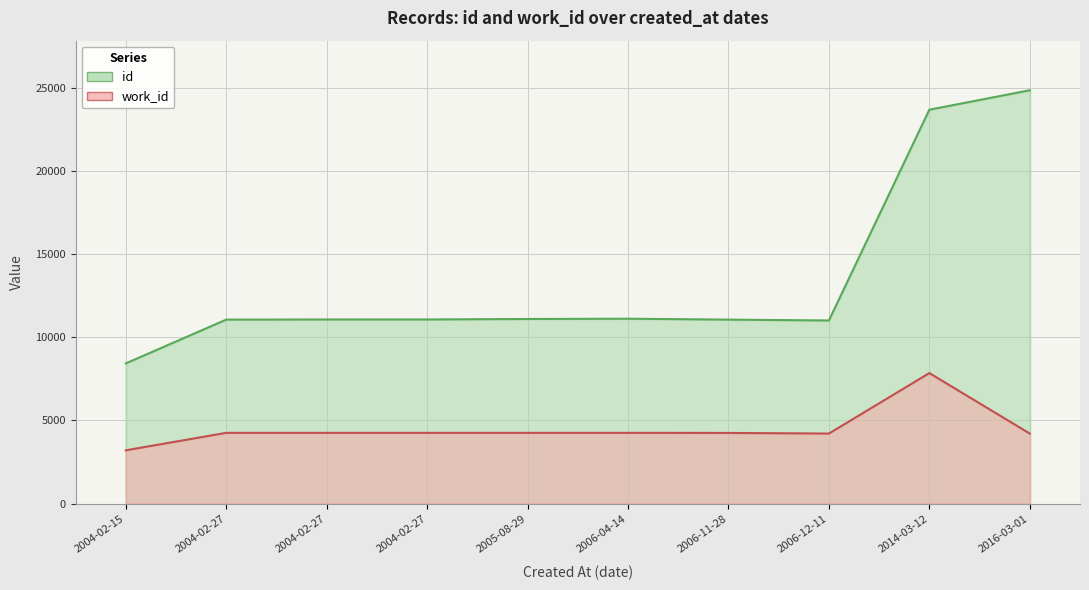

In id, how many points are lower than both neighbors (excluding endpoints)?

1